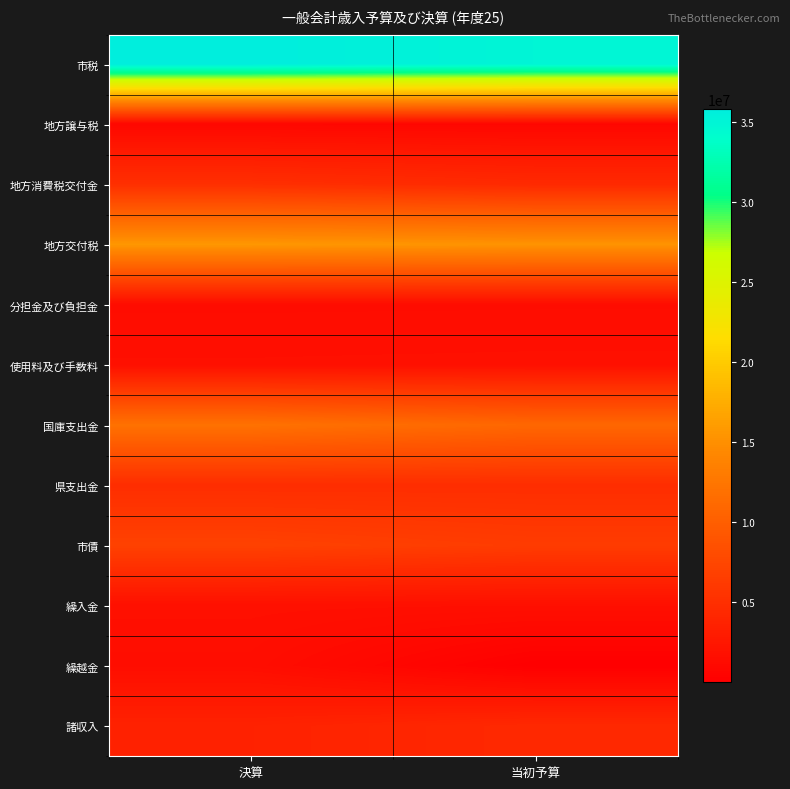

What is the spread (max minus min) of values at 決算?

34983677